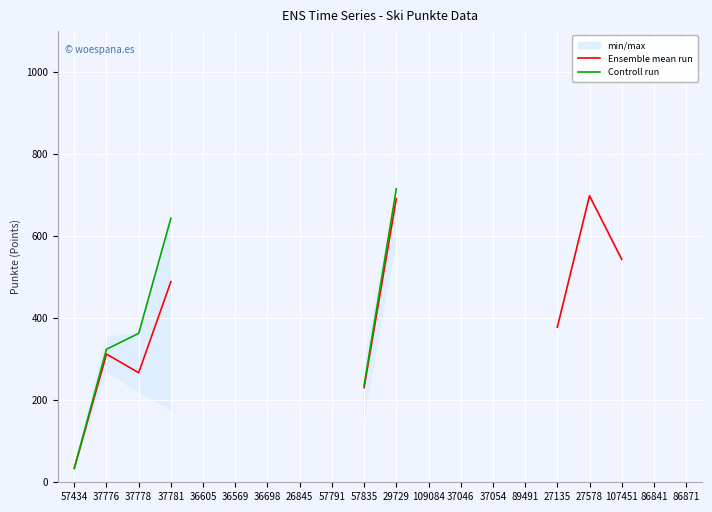

At which label does Ensemble mean run first exceed 690?

29729